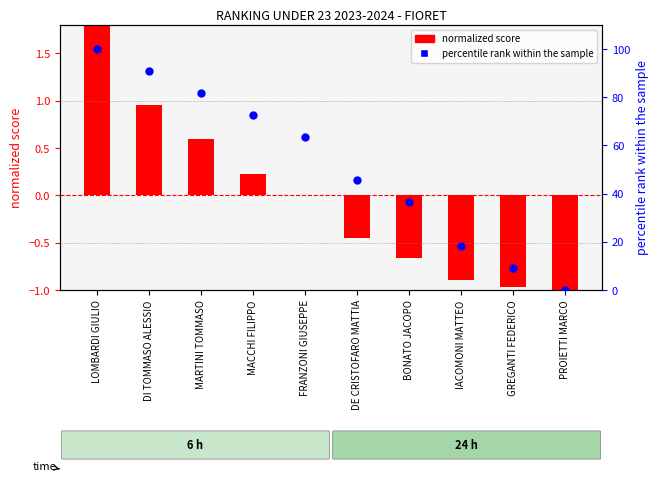

What is the total value across all series at DI TOMMASO ALESSIO?

91.9